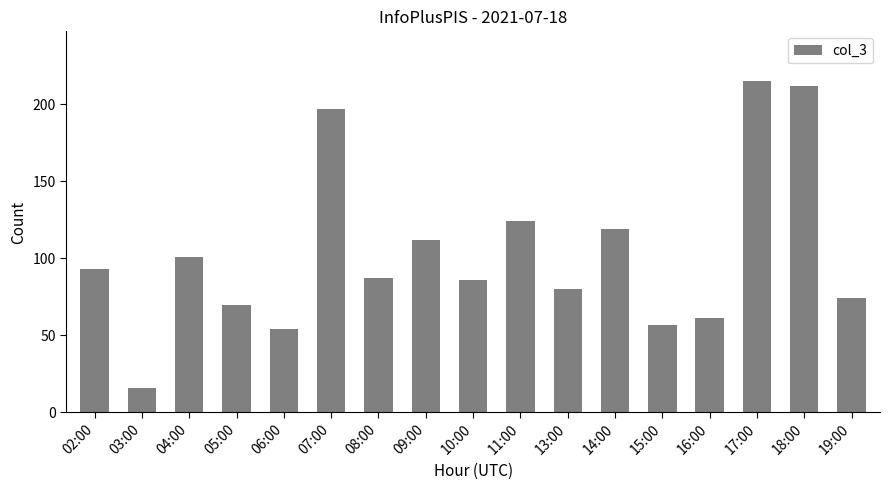

What is the value of the 15th bar from the left?

215